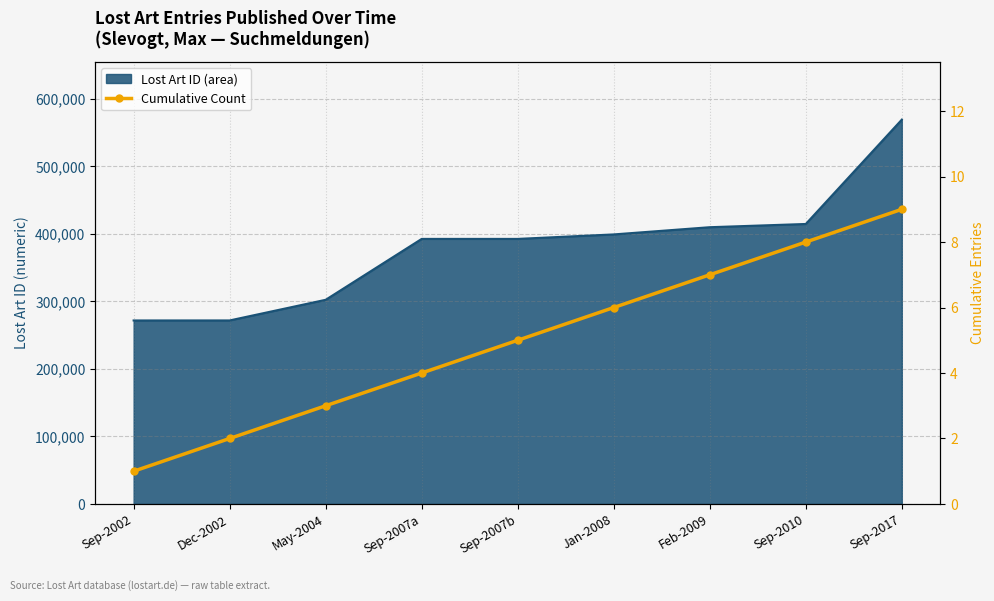

Rank the categories by value from lowest to highest.

Sep-2002, Dec-2002, May-2004, Sep-2007a, Sep-2007b, Jan-2008, Feb-2009, Sep-2010, Sep-2017